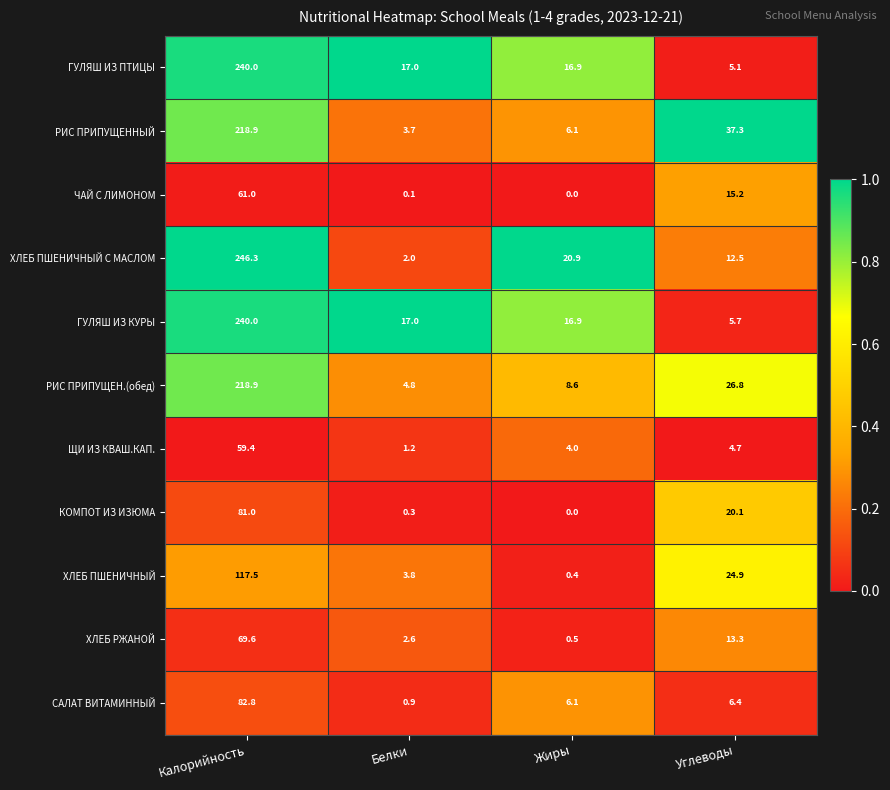

True or false: ЩИ ИЗ КВАШ.КАП. has a value of 4.7 at Углеводы.

True